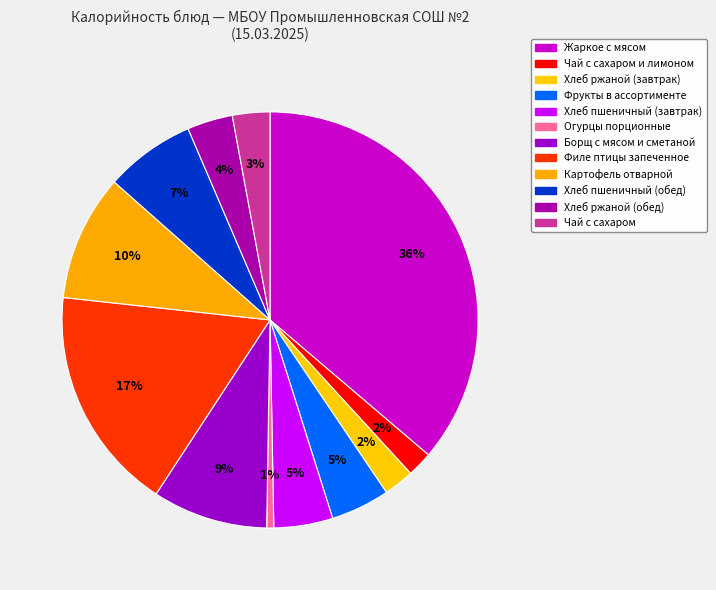

How many segments does this pie chart have?

12